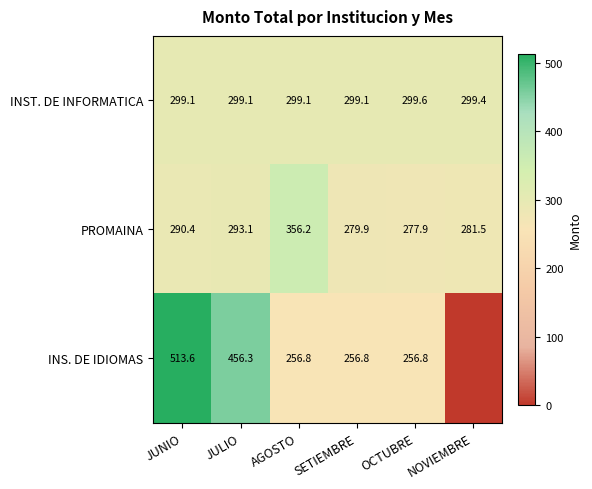

What is the difference between the INS. DE IDIOMAS values at JULIO and OCTUBRE?

199.5